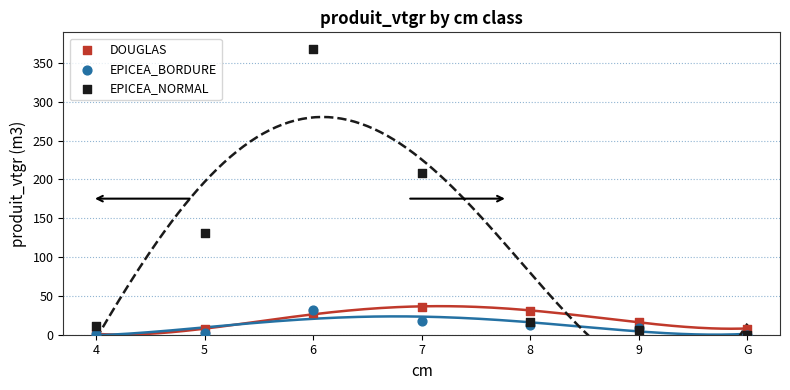

Which series has the widest spread of Y values?

EPICEA_NORMAL